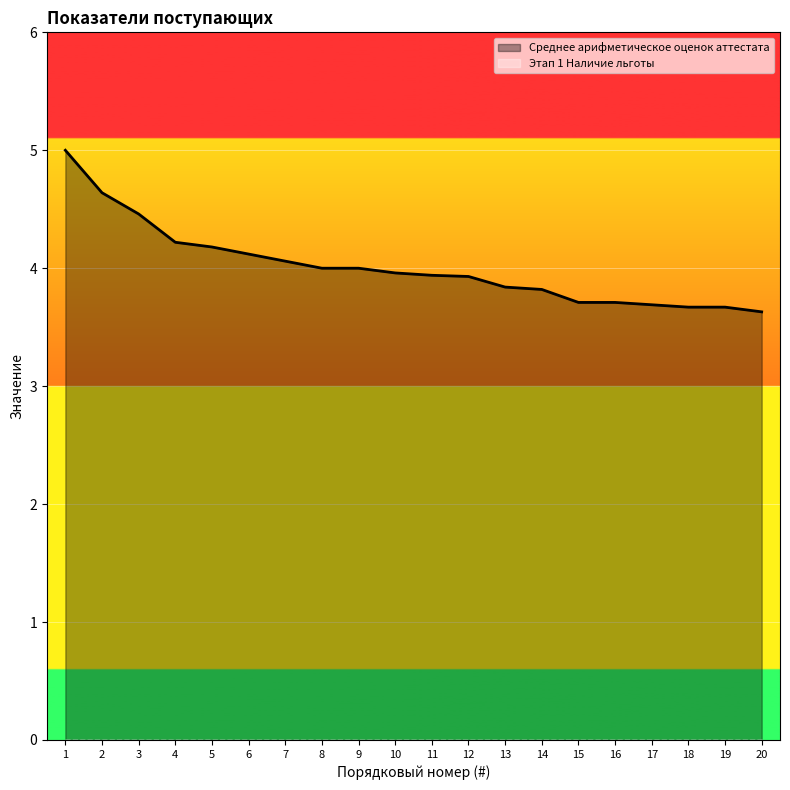

What is the sum of all values?

80.2